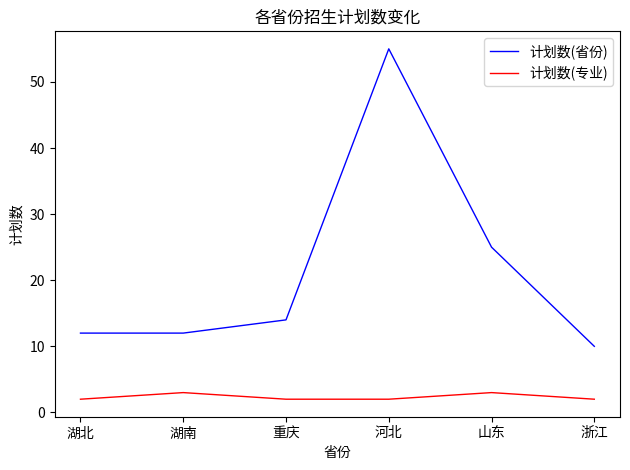

What is the maximum value shown in the chart?

55